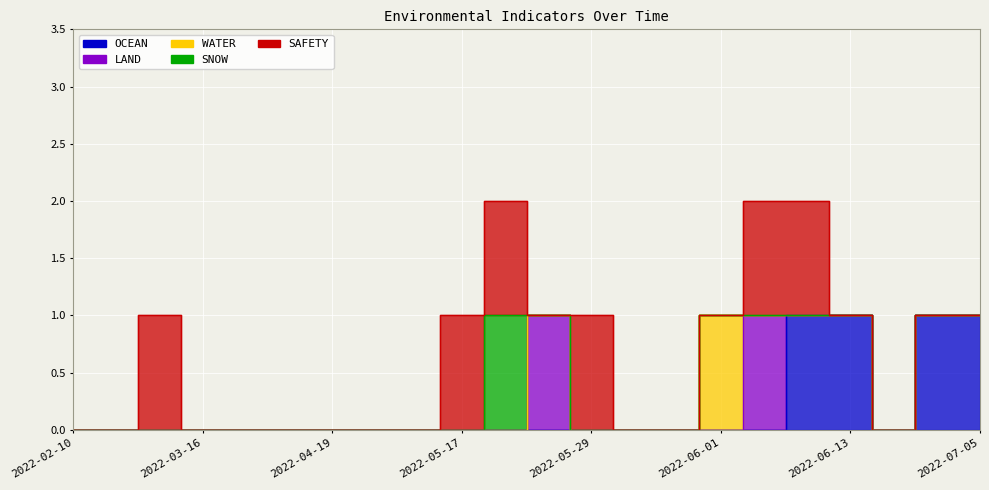

How many data points in SNOW are above 0?

1